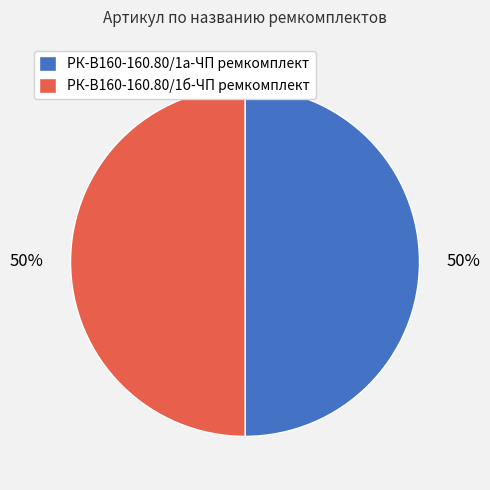

How many slices are in this pie chart?

2